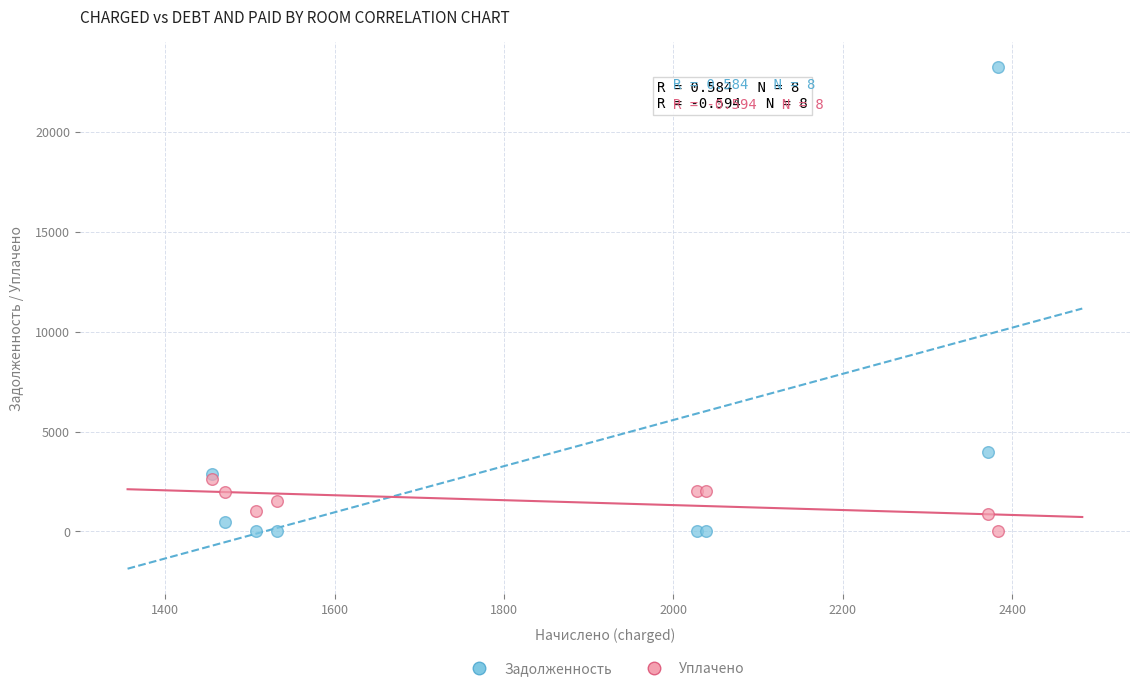

What are all the series names shown in the legend?

Задолженность, Уплачено